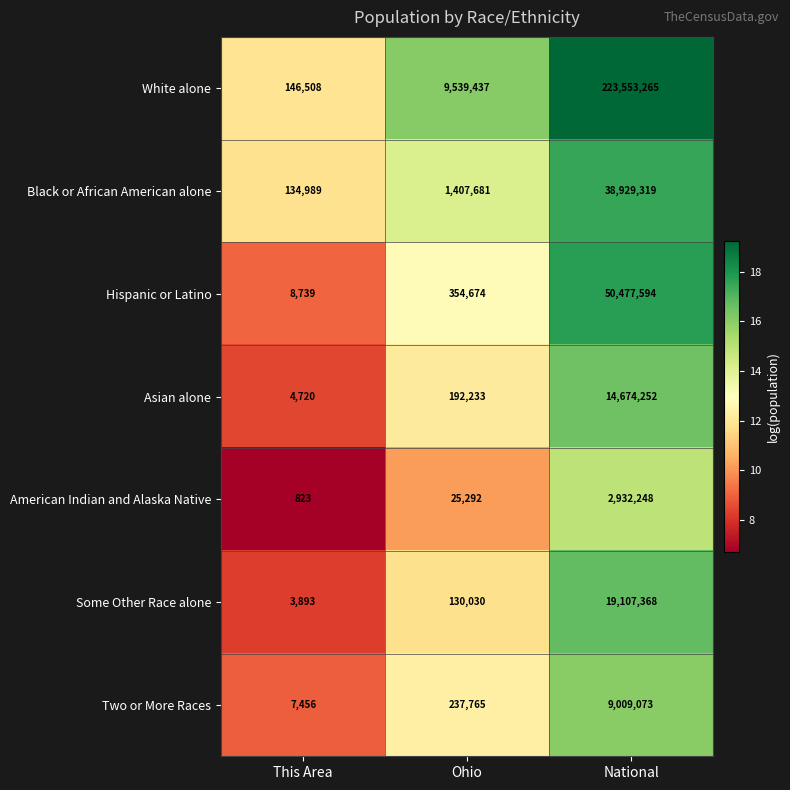

At which category is the sum across all series the highest?

National